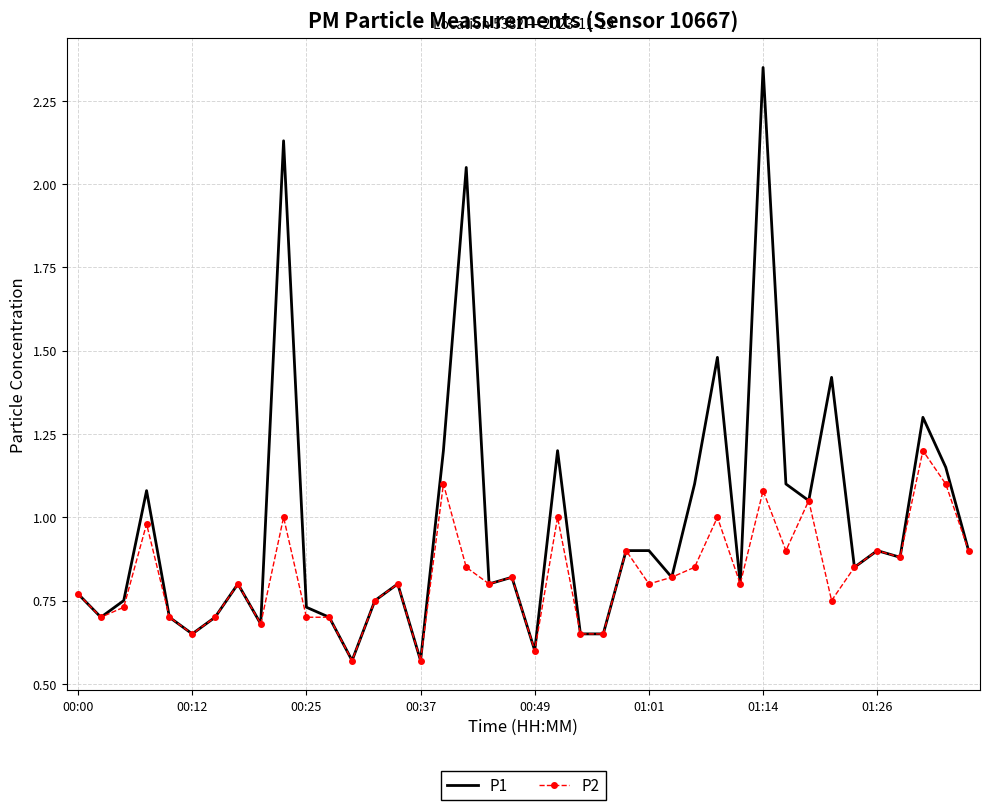

Which series has the largest range (max minus min)?

P1